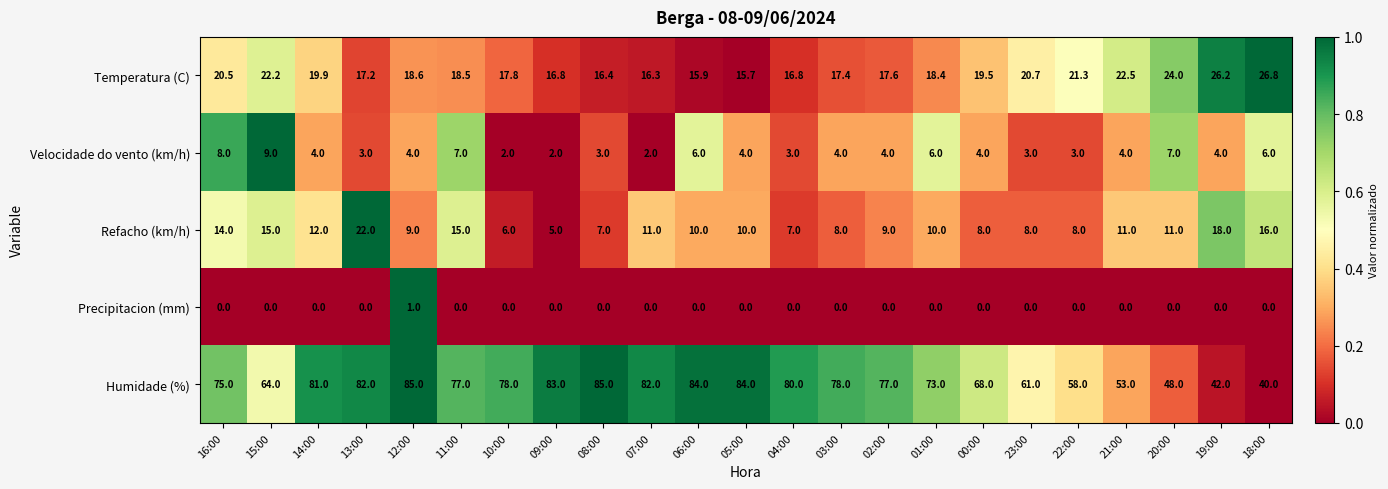

At which category is the sum across all series the highest?

13:00